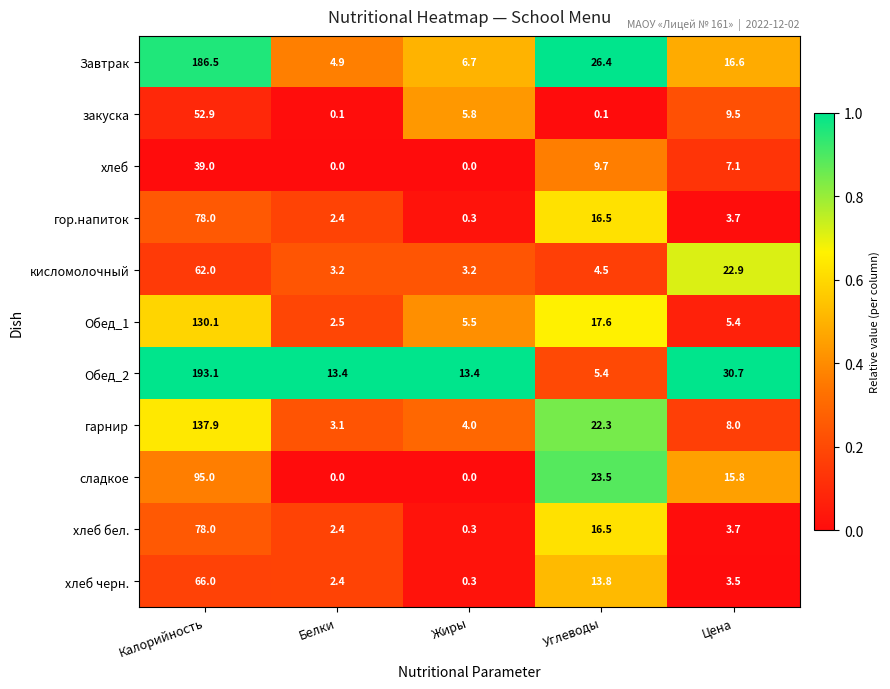

What is the sum of the Завтрак values at Калорийность and Жиры?

193.2